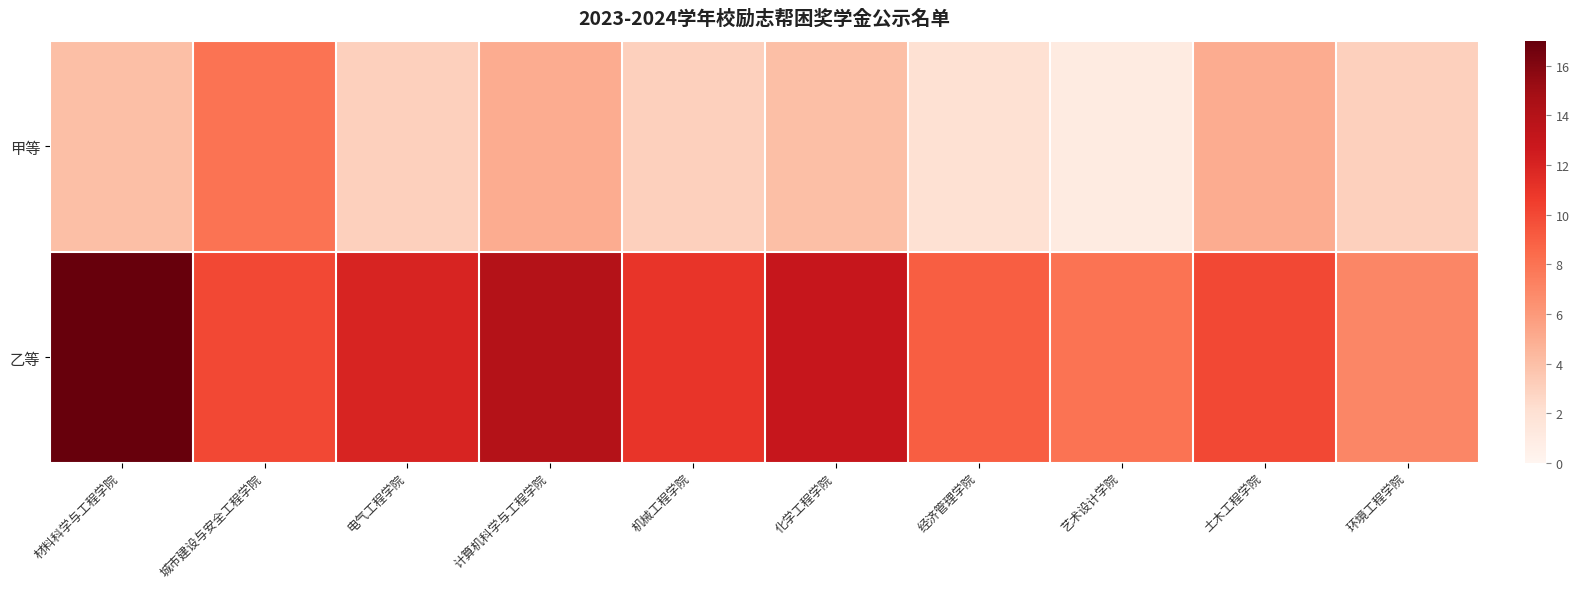

At how many categories does at least one series exceed 15?

1